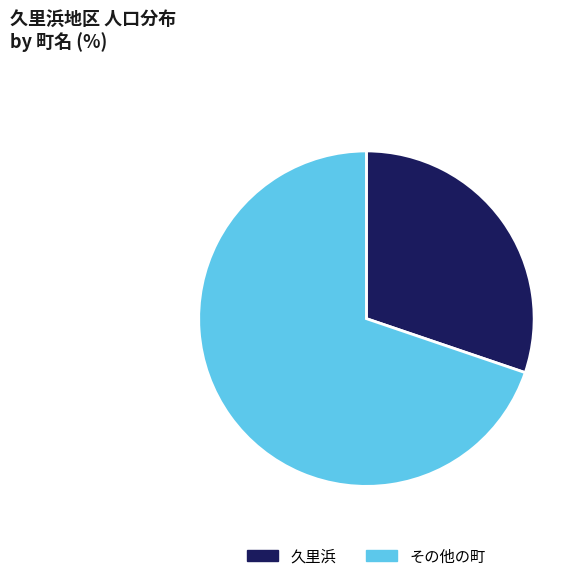

Is the sum of その他の町 and 久里浜 greater than half?

Yes